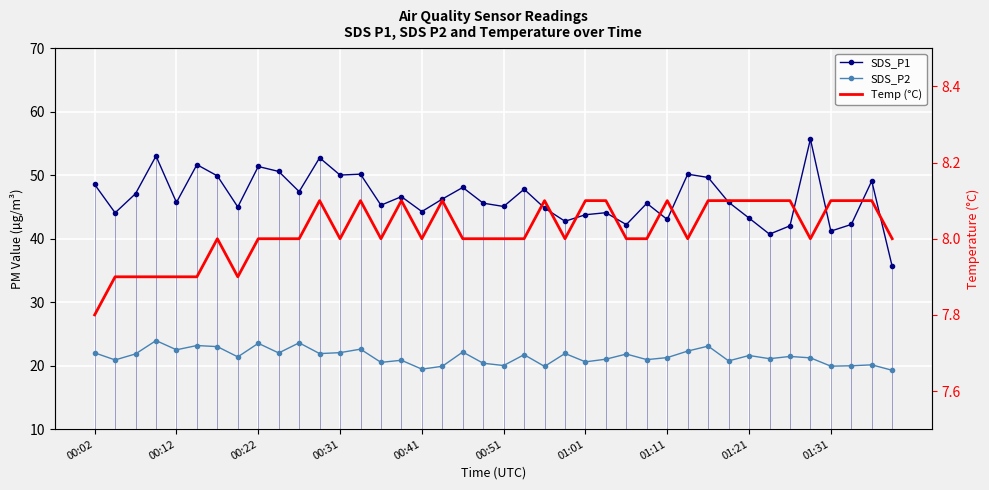

What is the sum of all SDS_P2 values?

857.7